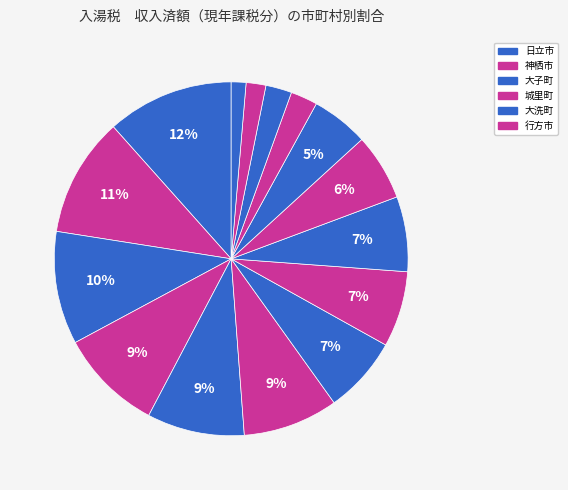

Is there any slice that represents more than half of the pie?

No